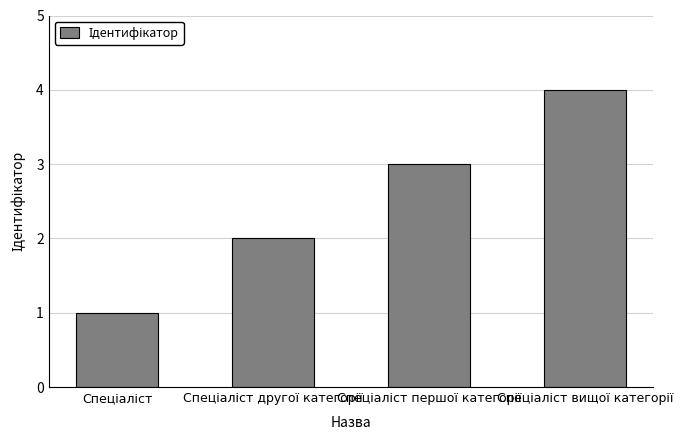

How many bars are there in total?

4